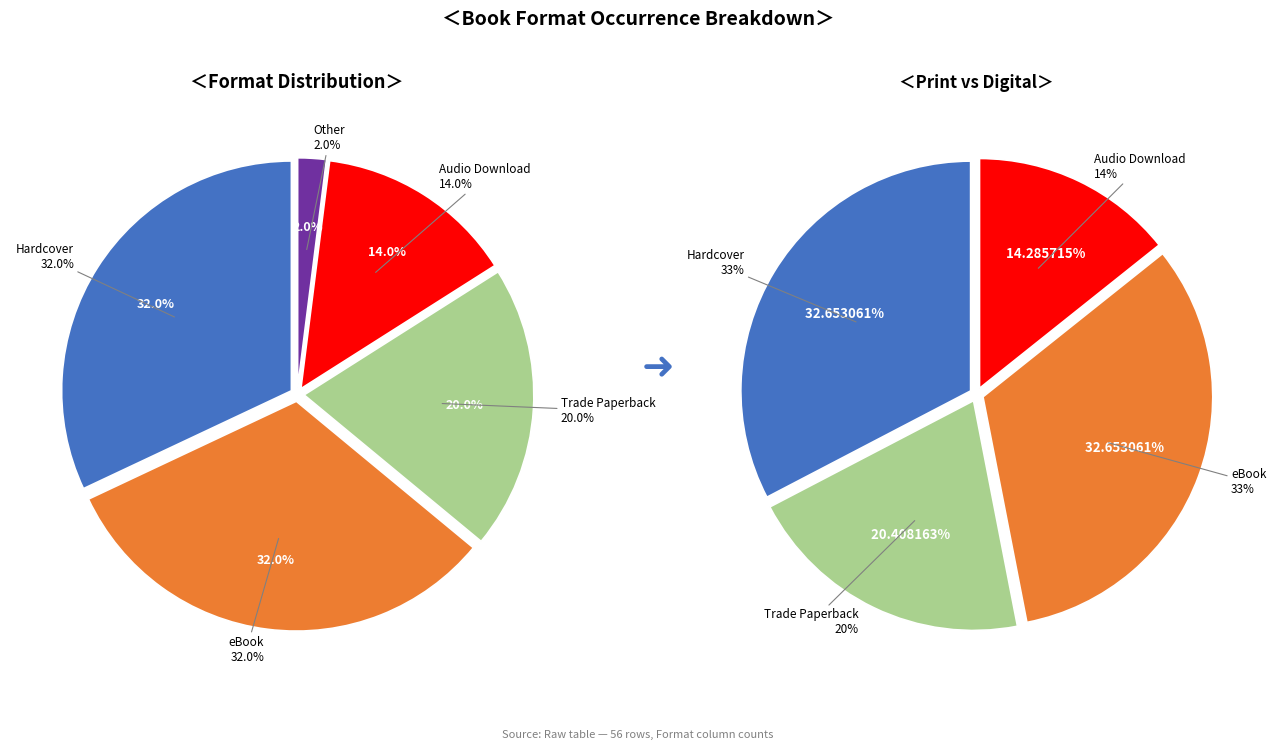

Is the sum of Audio Download and eBook greater than half?

No